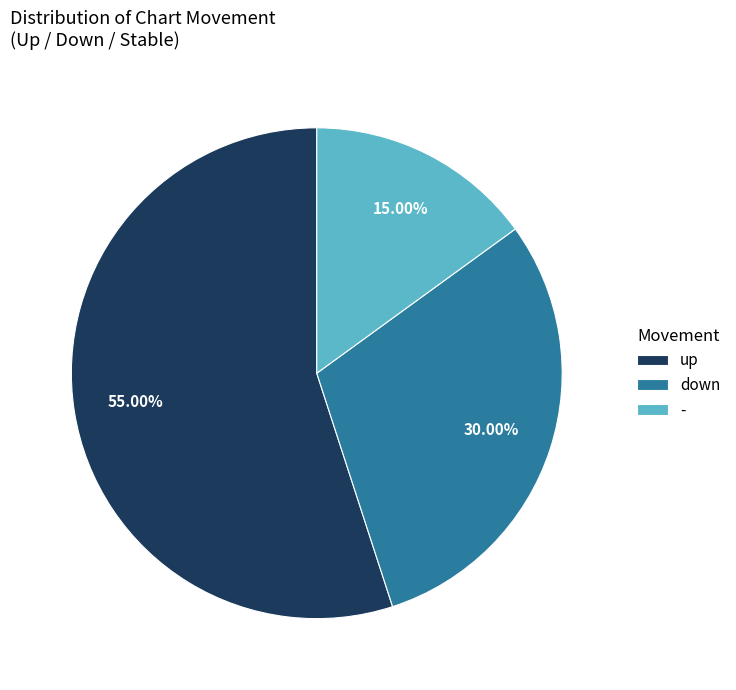

Which category has the biggest portion of the pie?

up